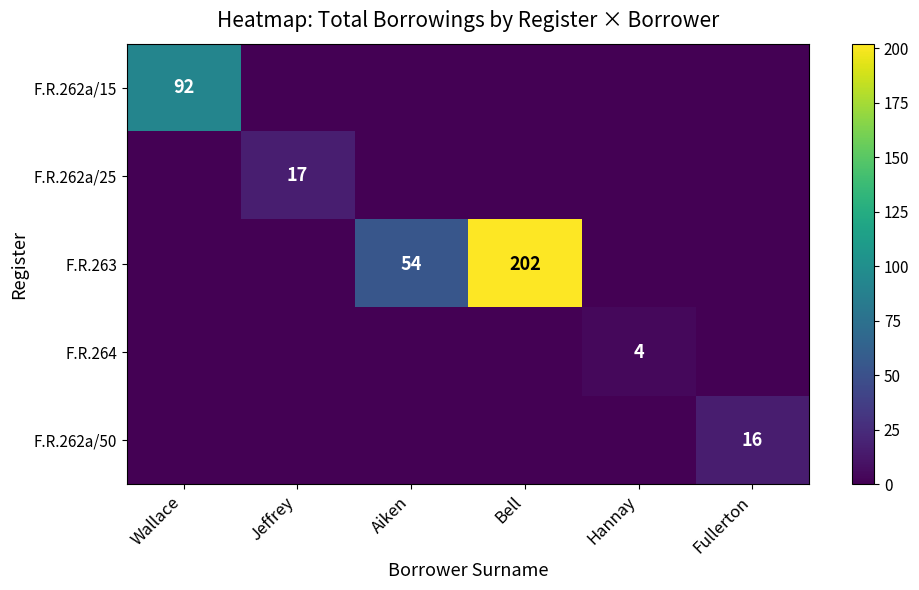

The value of F.R.262a/50 at Fullerton is 16. True or false?

True